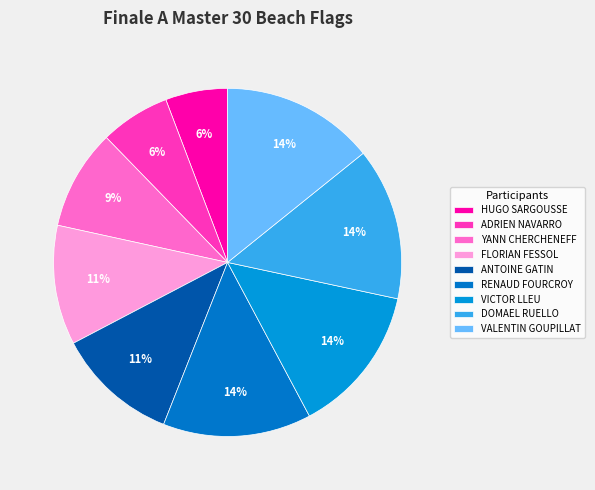

Is there a majority slice in this chart?

No